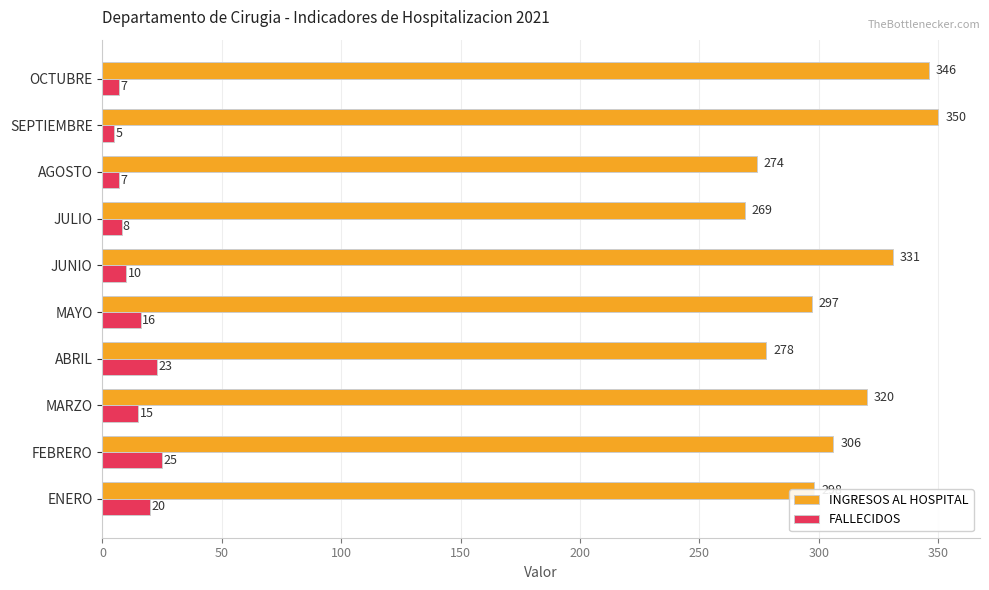

What is the maximum value shown in the chart?

350